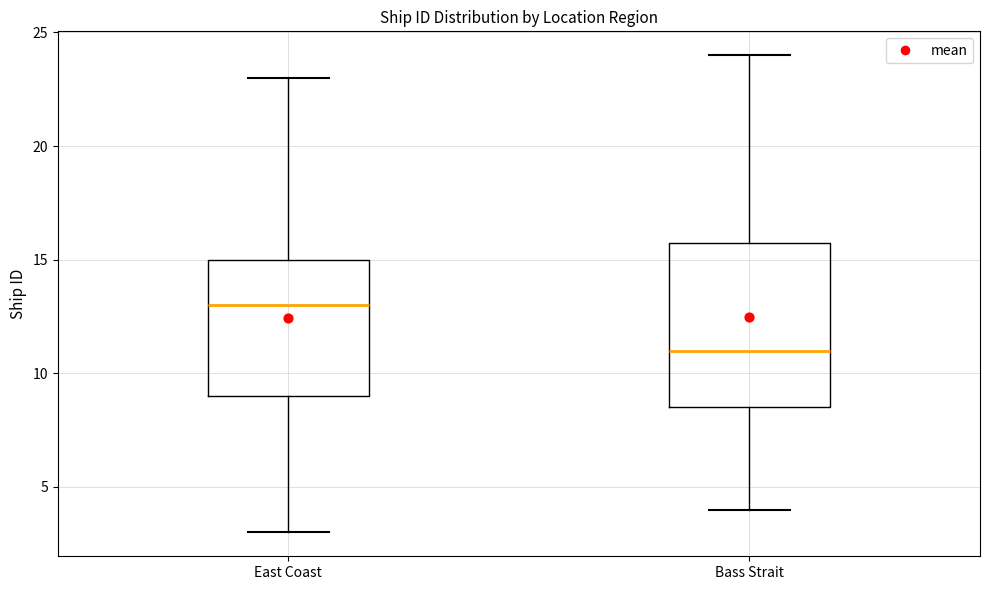

Where does the median line of the box for East Coast sit on the y-axis? The values are not printed on the chart, so give them approximately, as read against the axis.

13.0